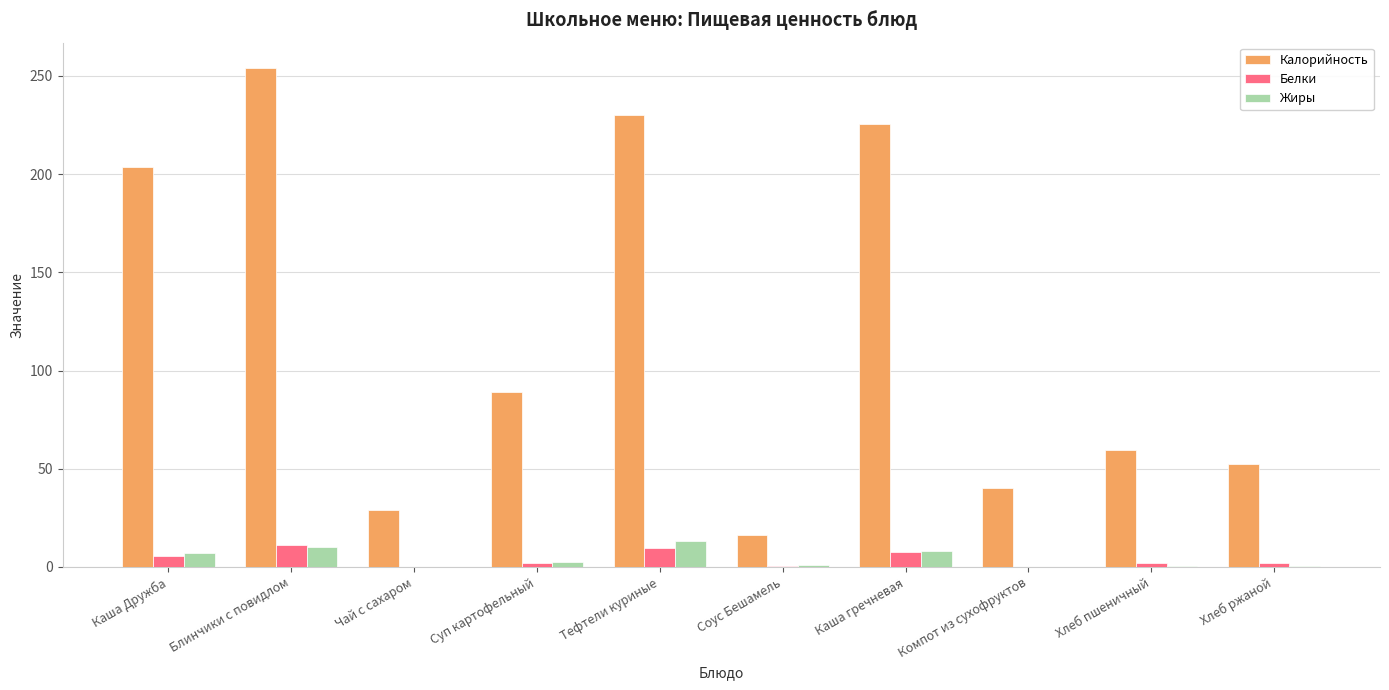

Is it true that Калорийность equals 40.4 at Компот из сухофруктов?

True